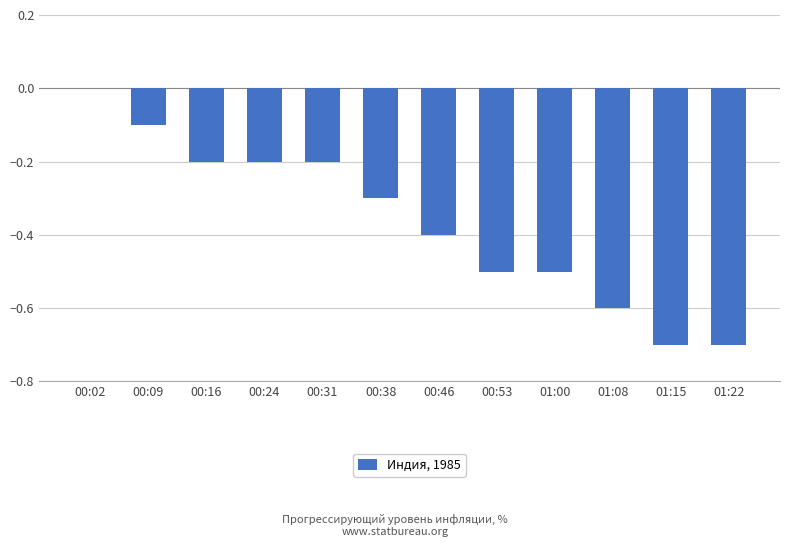

What is the sum of the values at 00:53 and 00:24?

-0.7